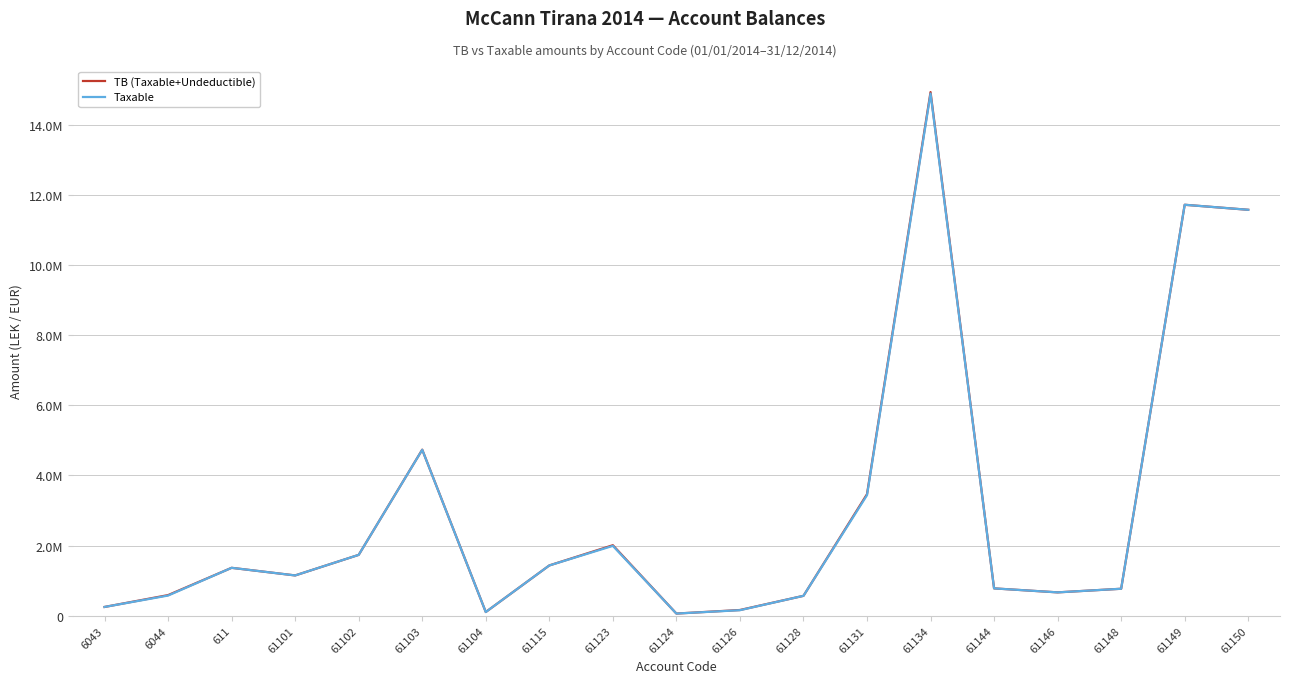

At which label does Taxable reach its minimum?

61124